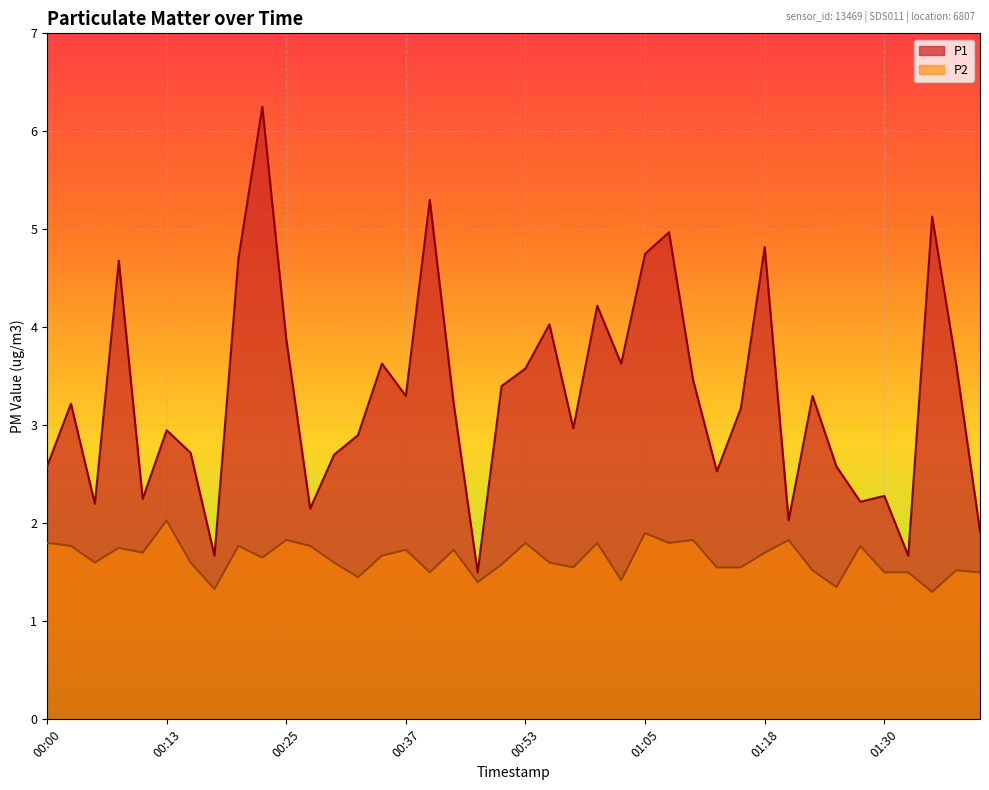

What is the spread (max minus min) of values at 01:05?

2.9